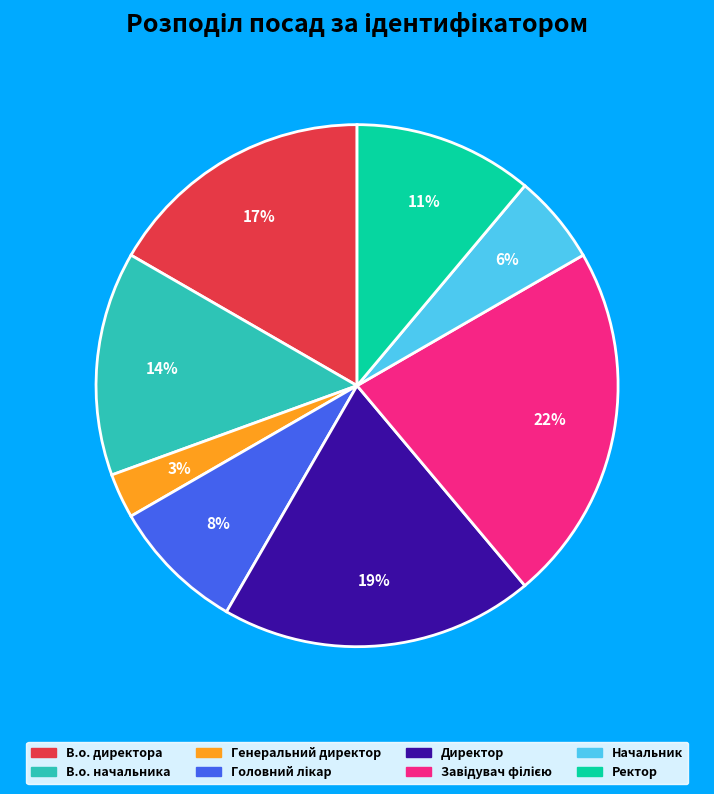

To the nearest percent, what is the difference between the largest and smallest slice percentages?

19%